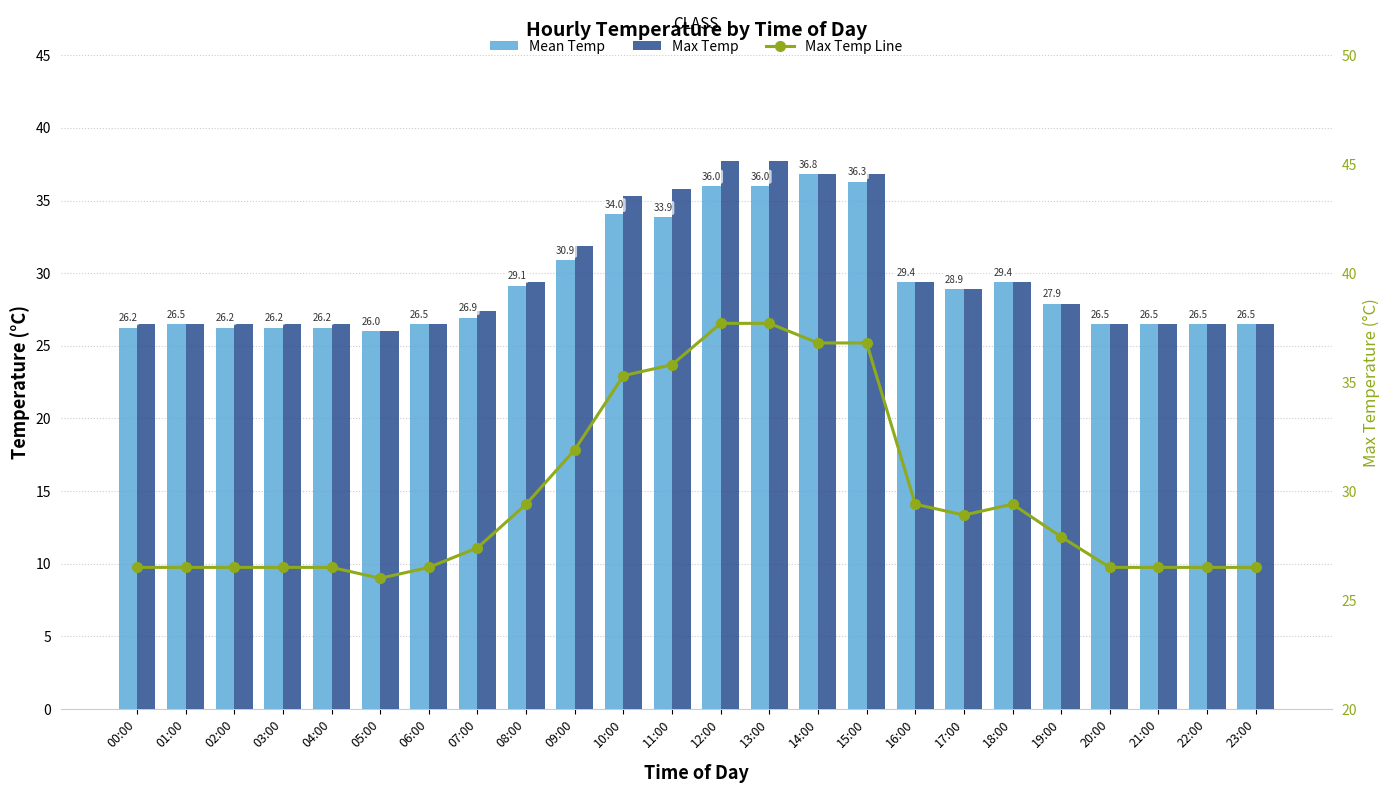

Where does the Max Temp series first go above 27?

07:00